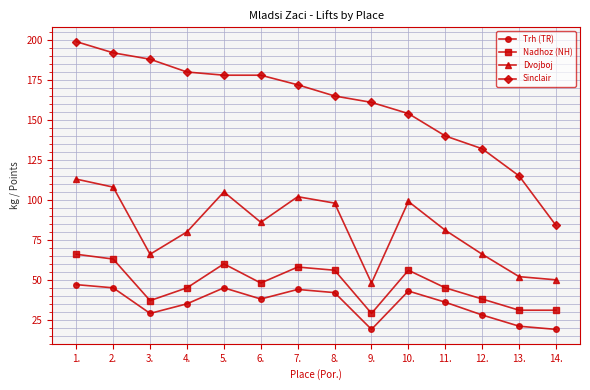

Where does the Trh (TR) series first go above 38?

1.